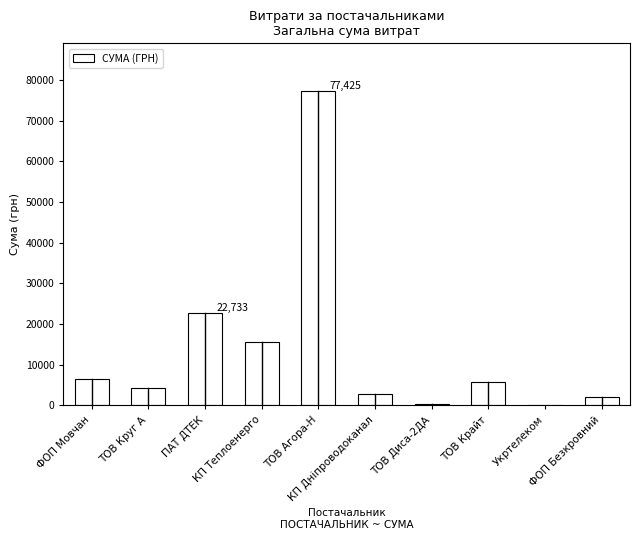

Where is the data nearest to the value 38786?

ПАТ ДТЕК